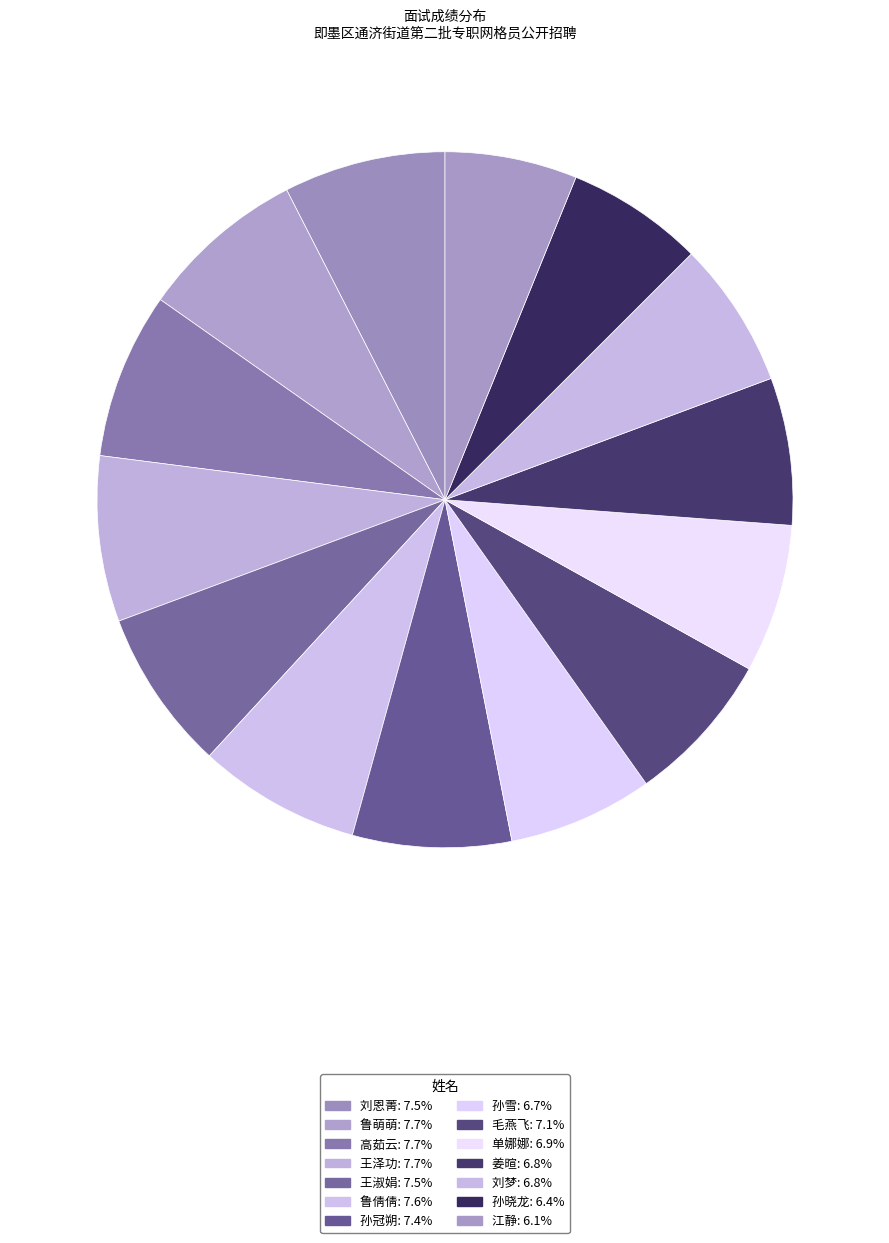

What is the total percentage of 毛燕飞 and 孙晓龙?

13.5%